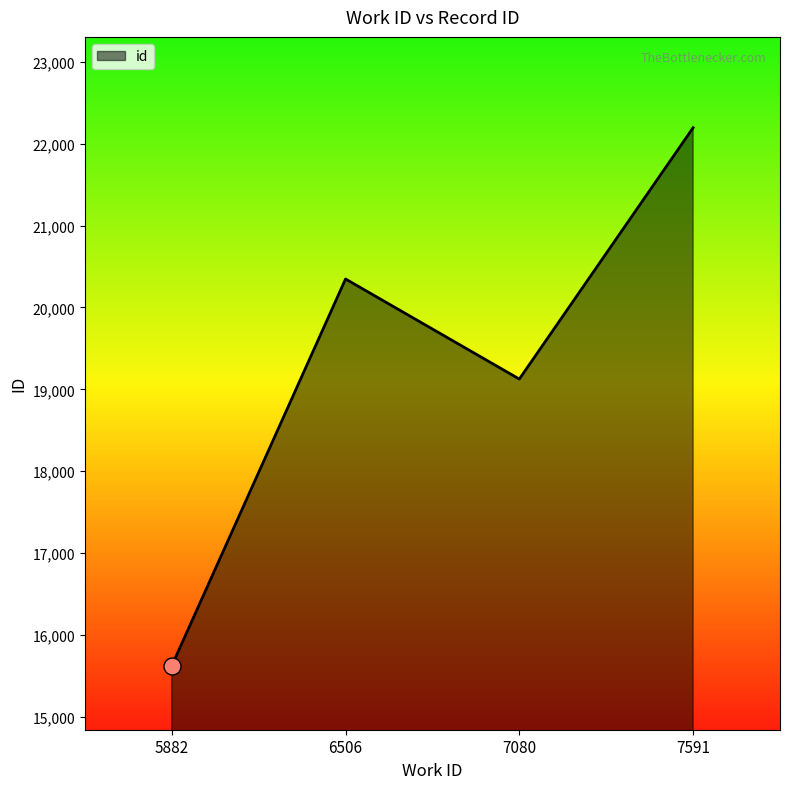

Which has a higher value, 6506 or 5882?

6506